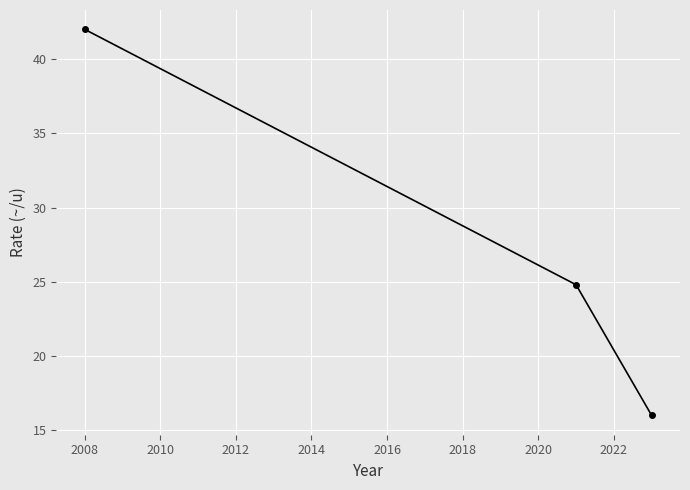

Reading left to right, what are all the values shown in this chart?

42.0	24.8	16.0